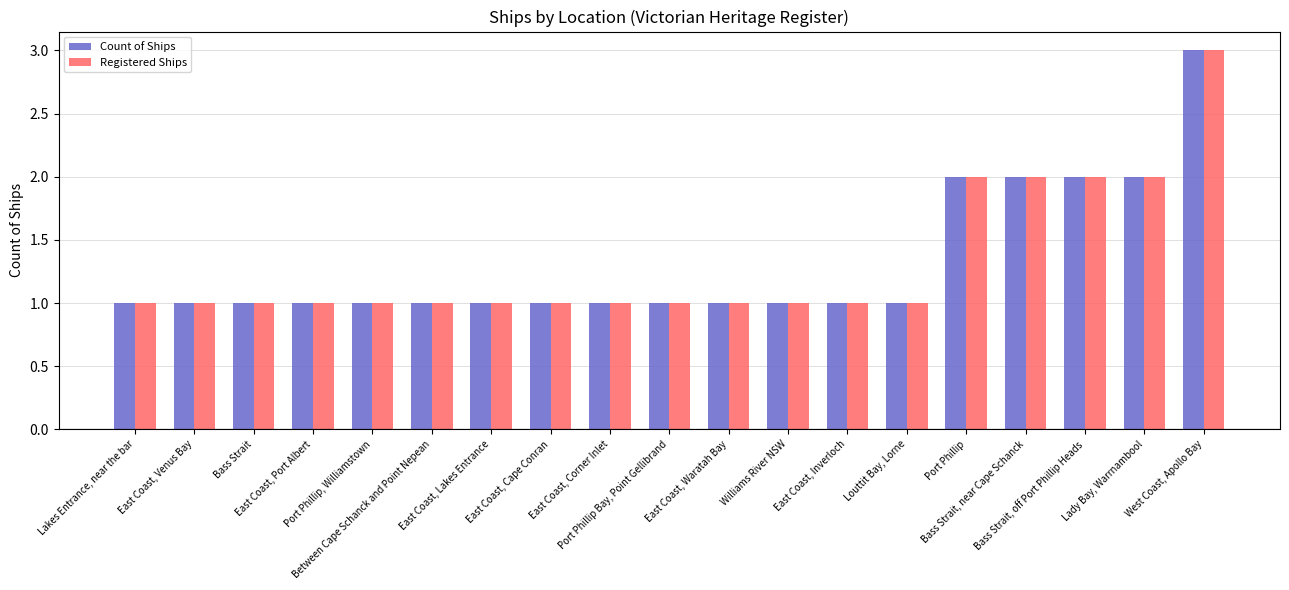

What value does the Count of Ships series have at Bass Strait, near Cape Schanck?

2